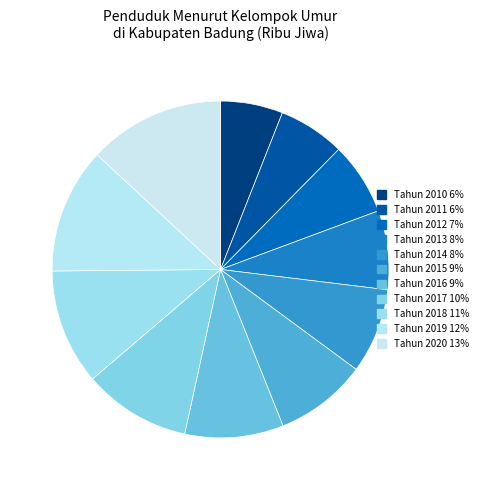

What percentage do Tahun 2011 and Tahun 2012 together represent?

13.4%